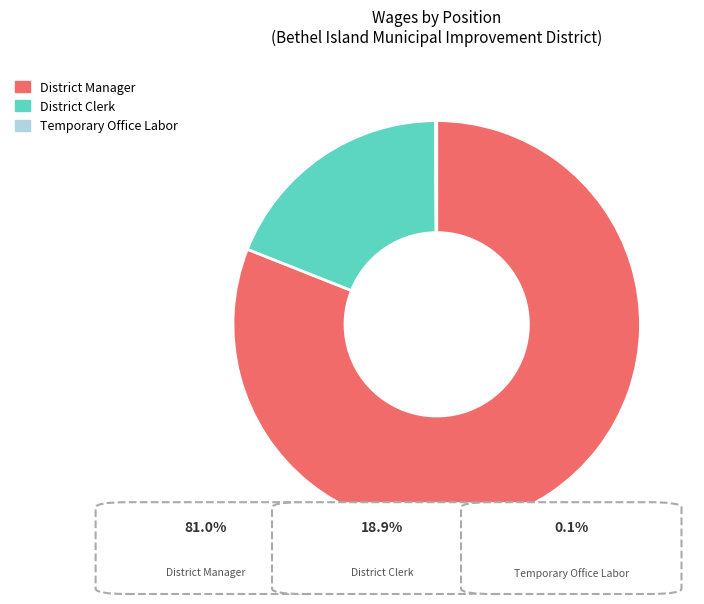

True or false: District Manager accounts for 87% of the total.

False